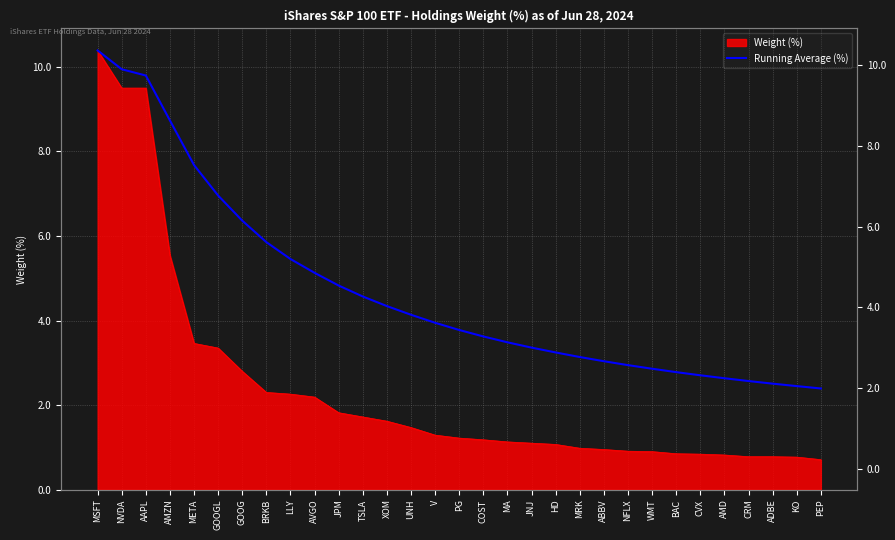

What is the label of the 1st point from the left?

MSFT